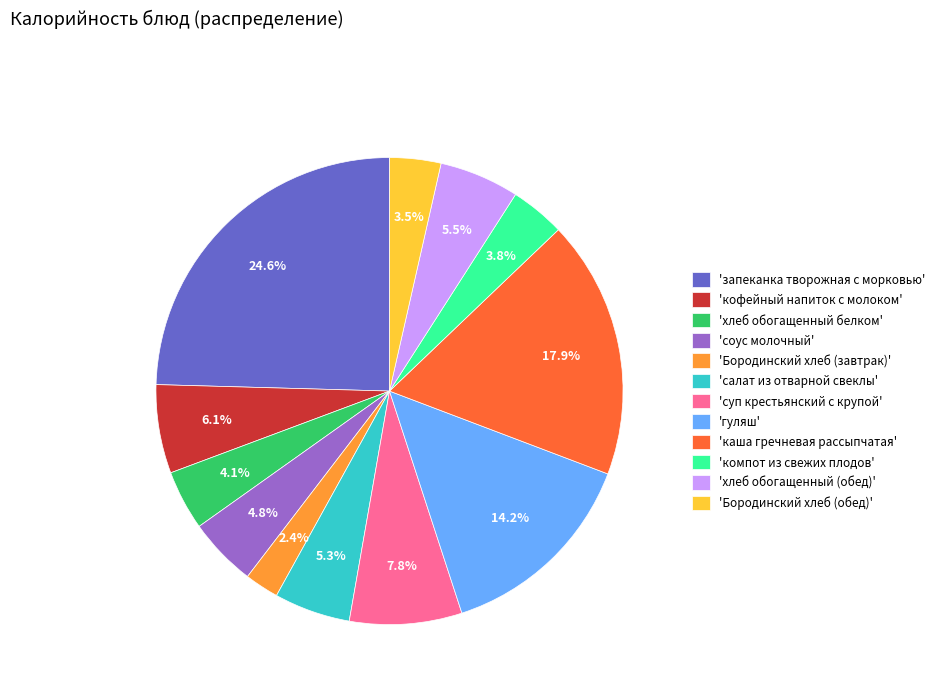

Combined, do 'компот из свежих плодов' and 'Бородинский хлеб (обед)' account for over 50%?

No